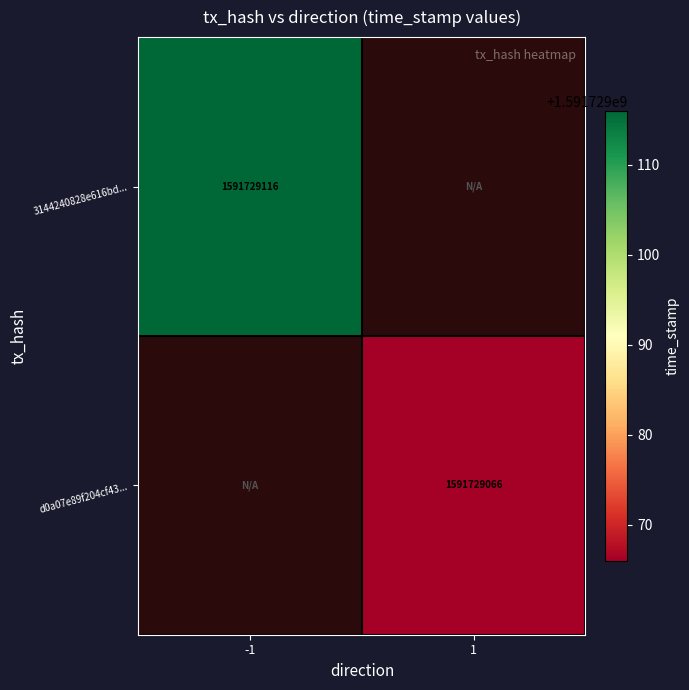

Is it true that 3144240828e616bd... equals 467107417 at -1?

False